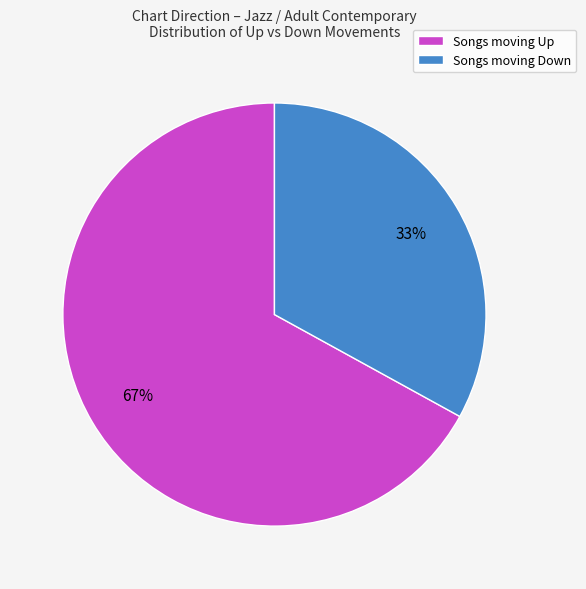

To the nearest percent, what is the average slice percentage?

50%